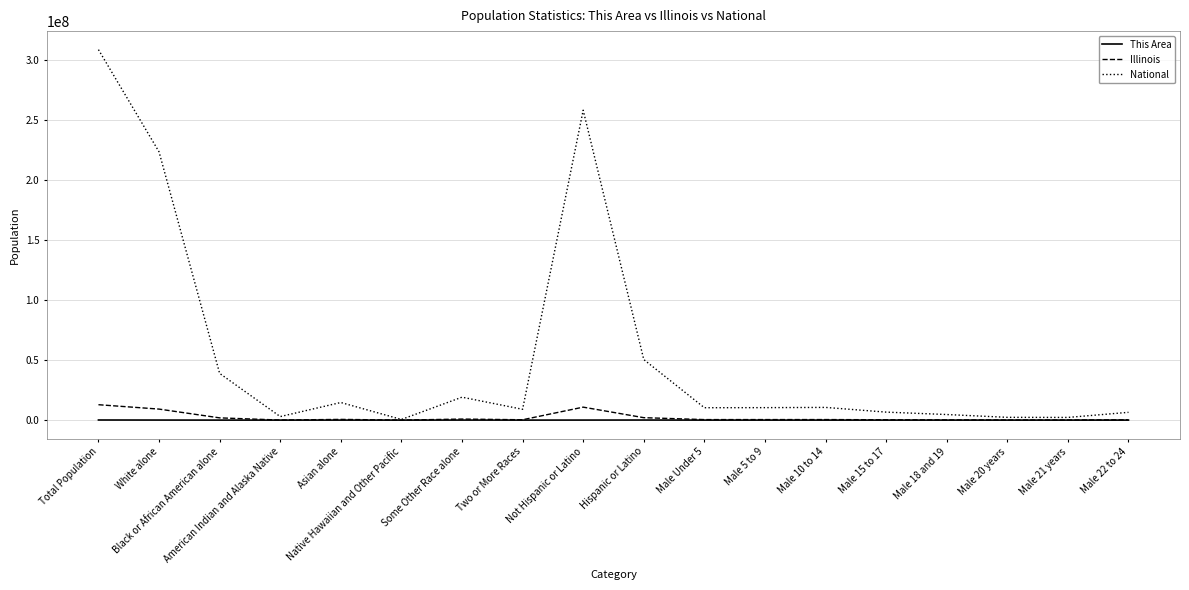

True or false: National has more than 2 points higher than both neighbors.

True